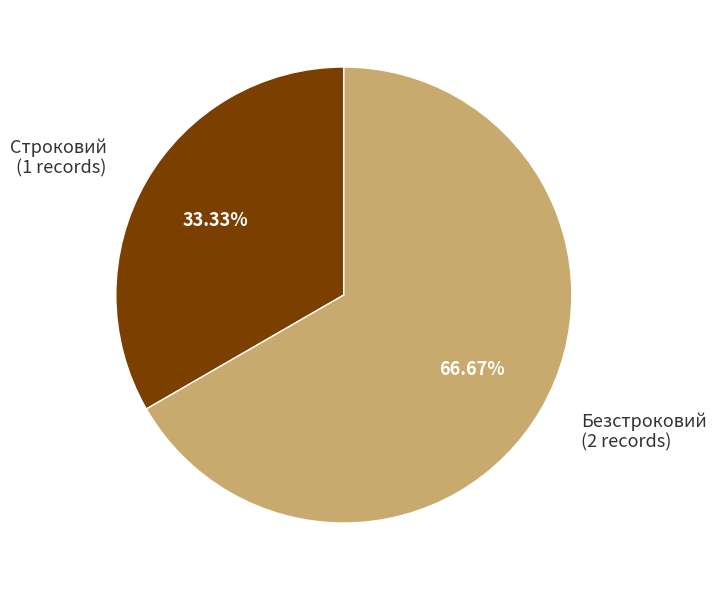

Rank the categories by value from highest to lowest.

Безстроковий, Строковий